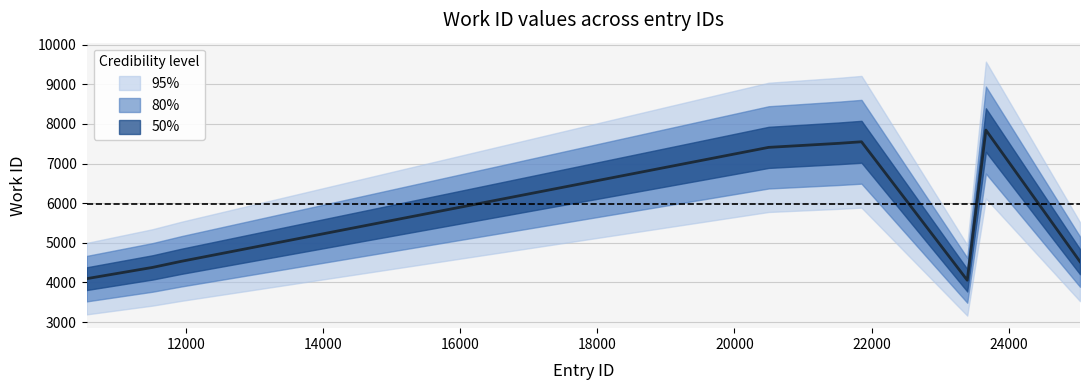

What is the difference between the values at 21518 and 25041?

2983